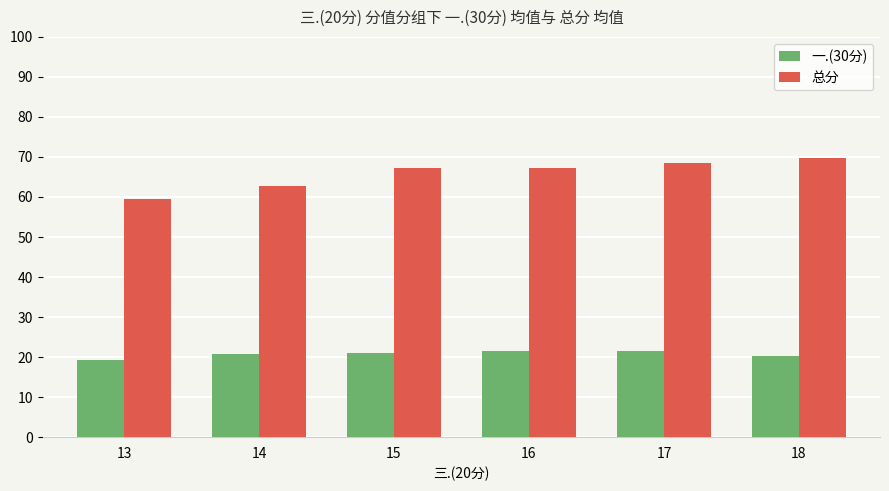

Where is 总分 nearest to the value 64?

14